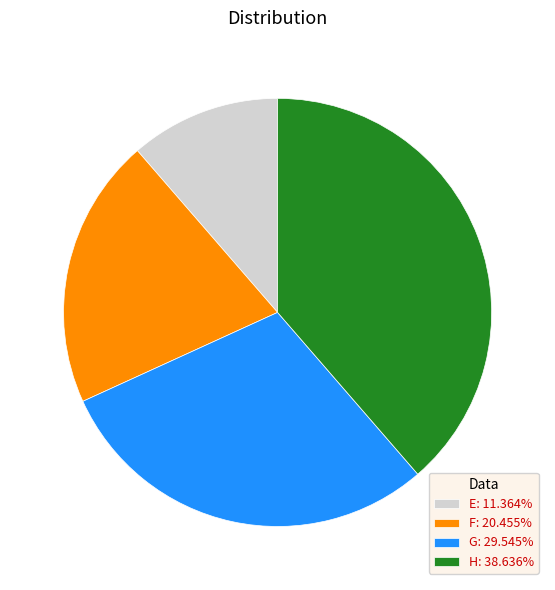

How many segments does this pie chart have?

4